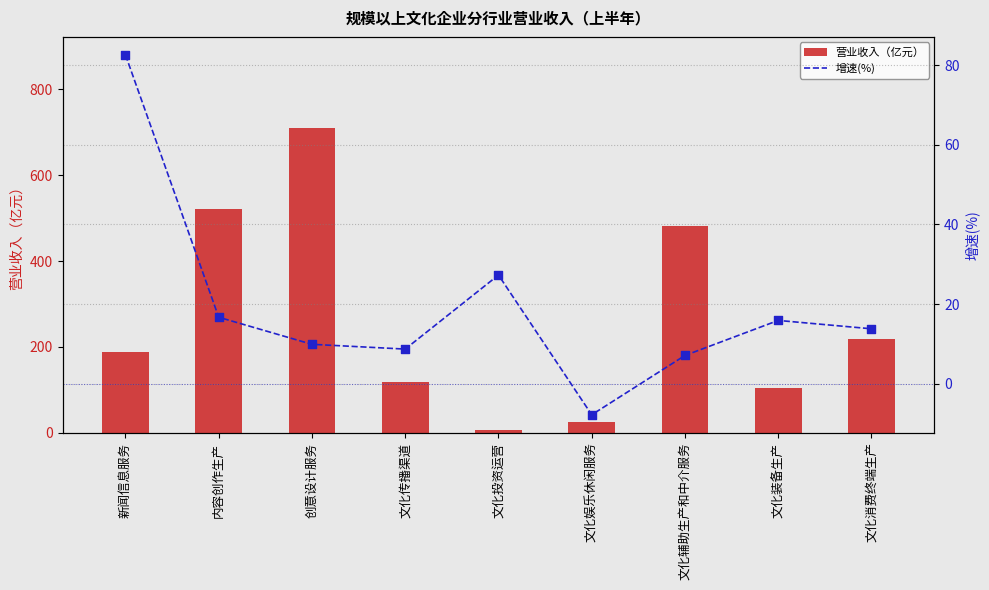

At how many categories does at least one series exceed 546?

1